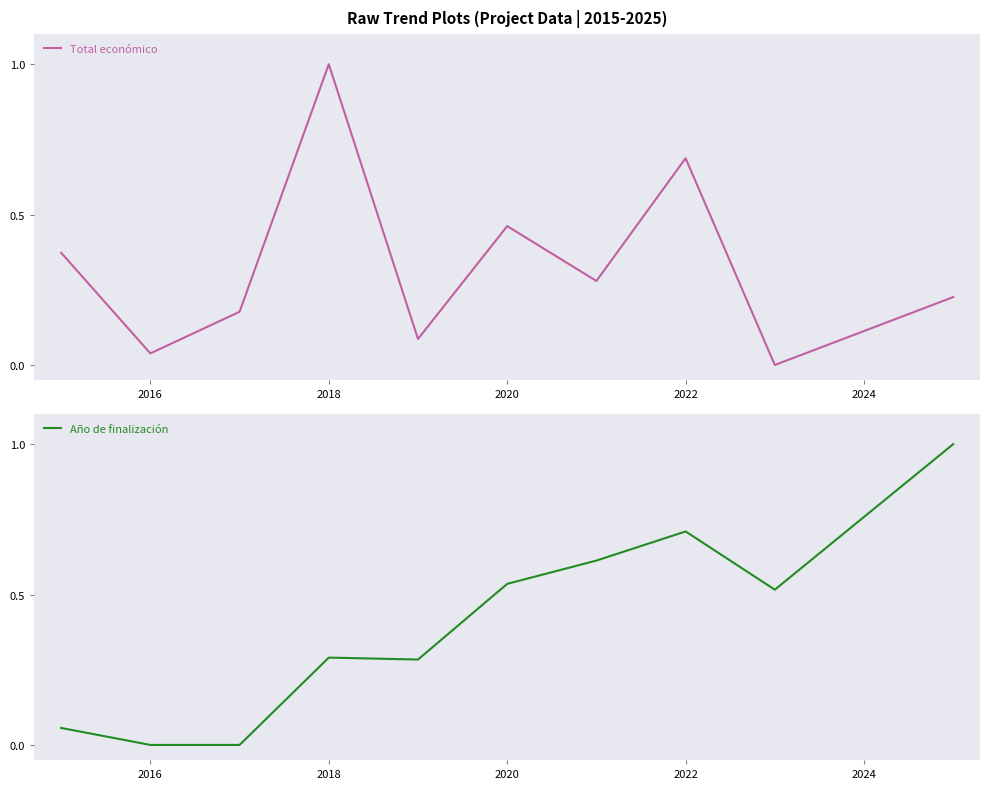

What is the maximum value for Total económico?

1.0